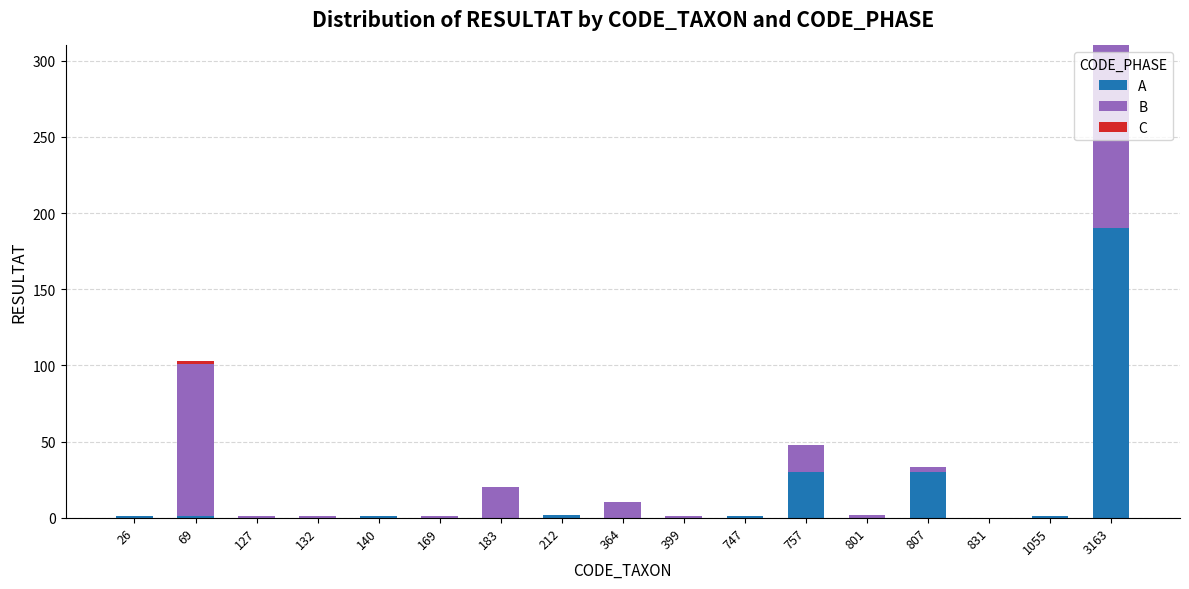

The A series shows 0 at 364. True or false?

True